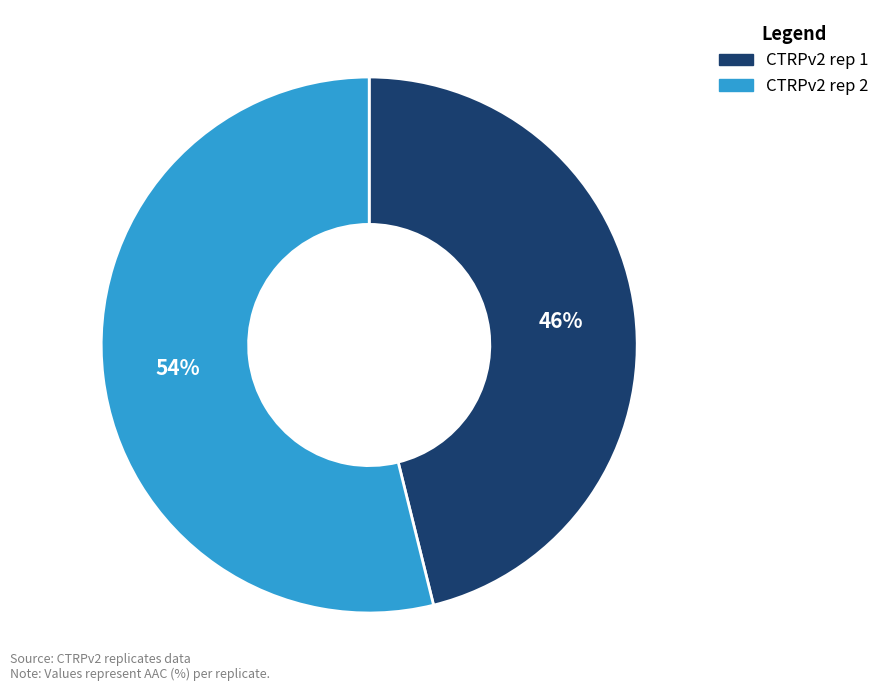

True or false: CTRPv2 rep 2 accounts for 54% of the total.

True